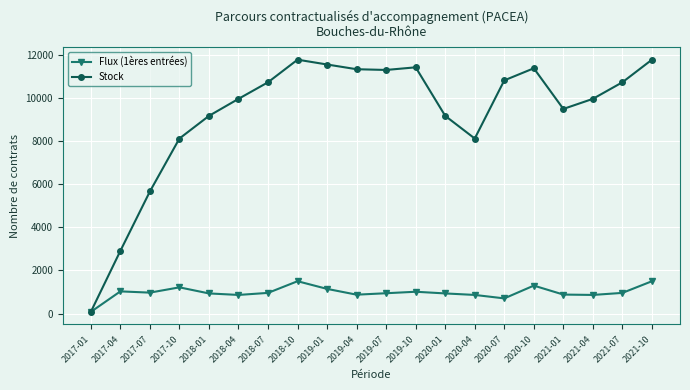

True or false: Stock has more than 1 interior local peaks.

True